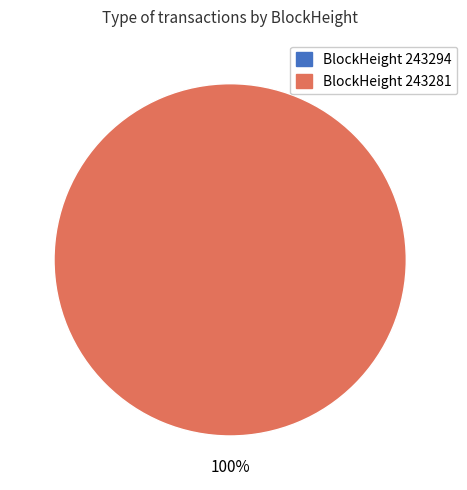

How many segments does this pie chart have?

2